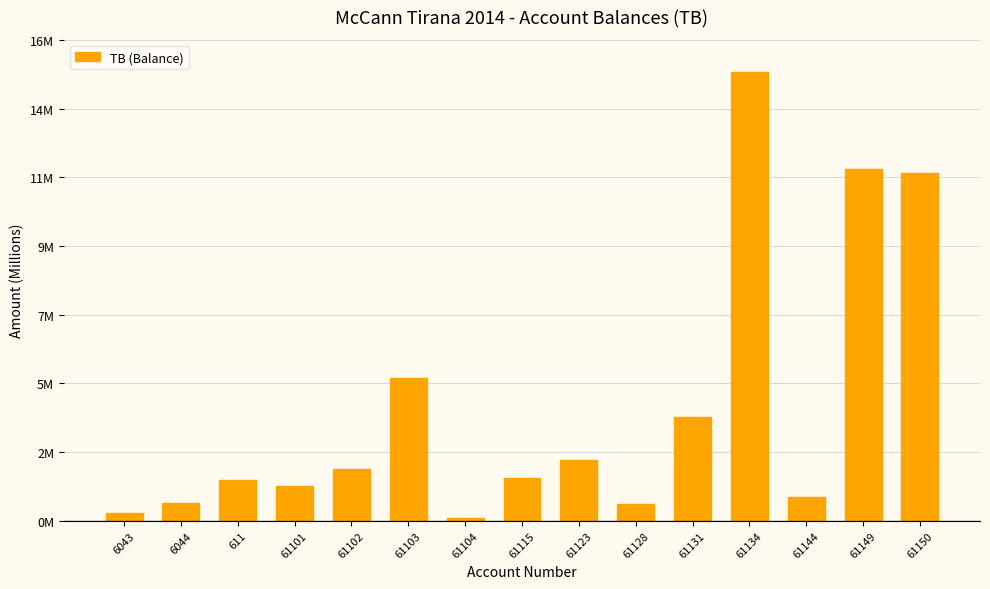

Reading left to right, extract all data points from this chart.

0.3	0.6	1.4	1.1	1.7	4.7	0.1	1.4	2.0	0.6	3.5	14.9	0.8	11.7	11.6